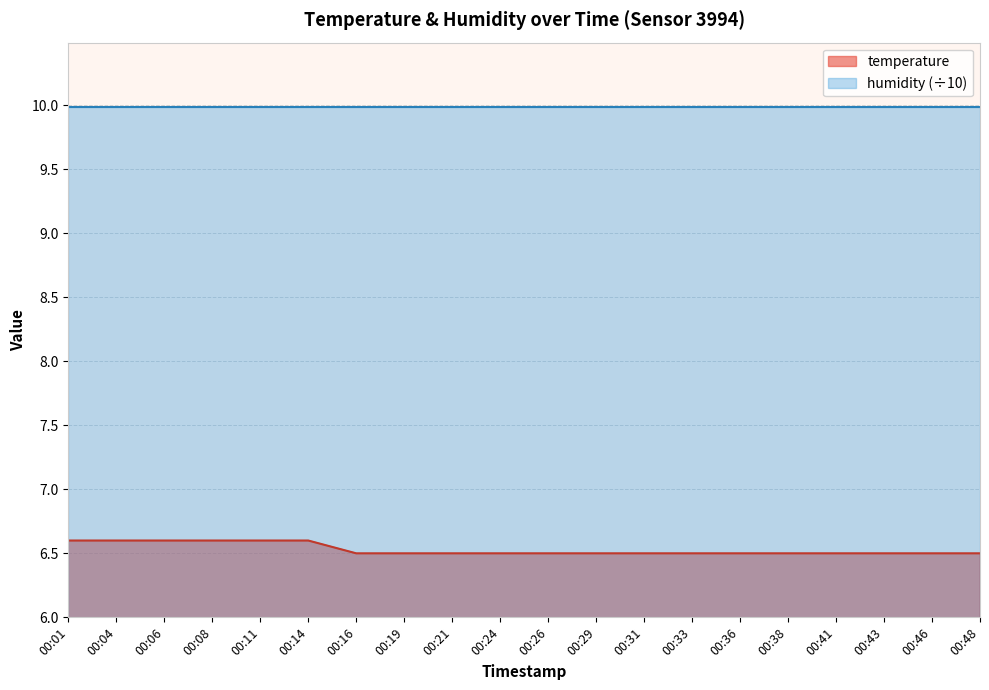

Where is the data nearest to the value 6?

00:16